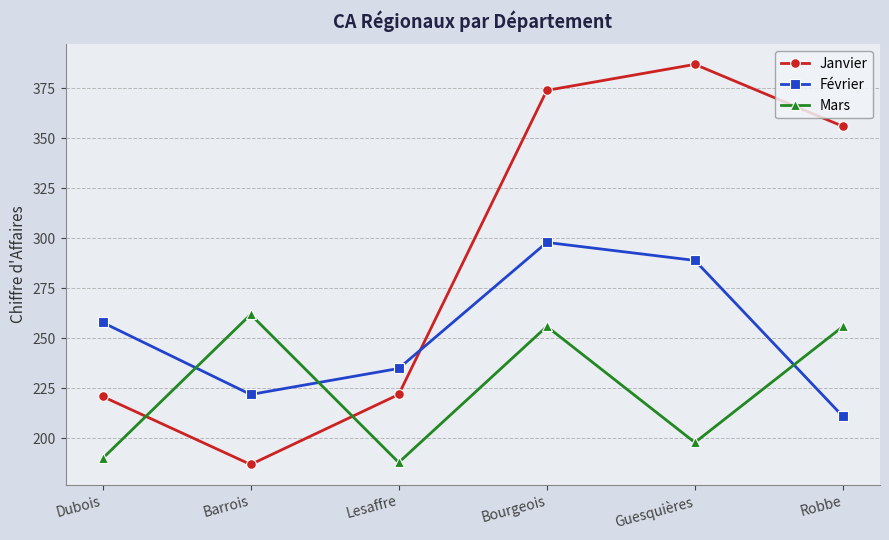

At which category does Janvier reach its first local valley?

Barrois